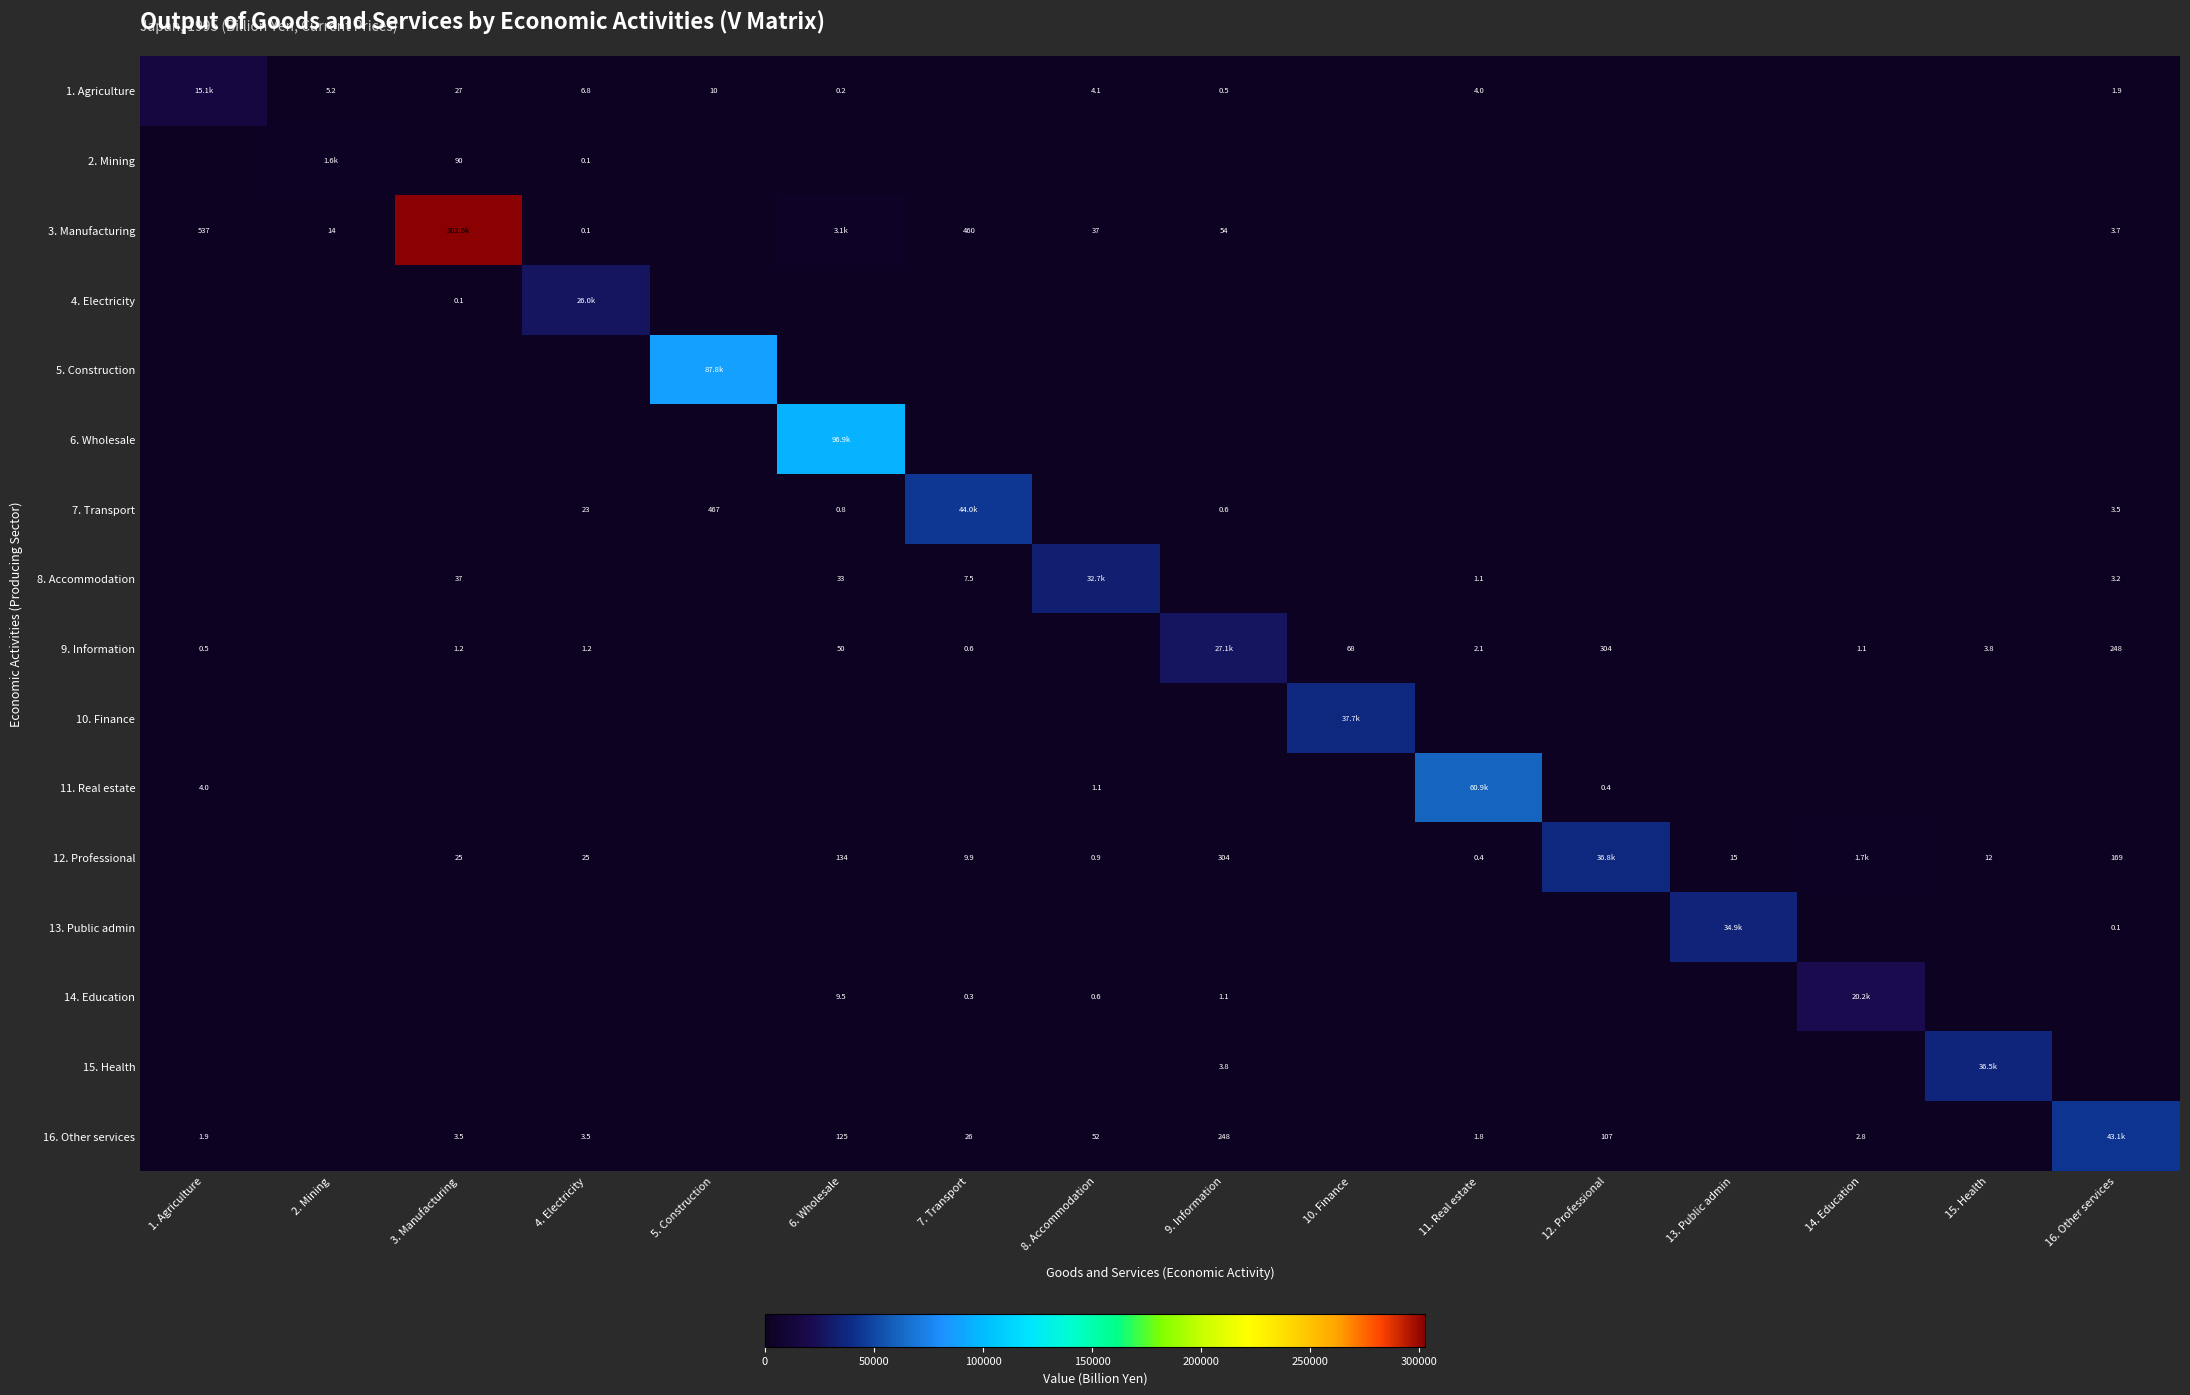

How many categories are shown in the chart?

16